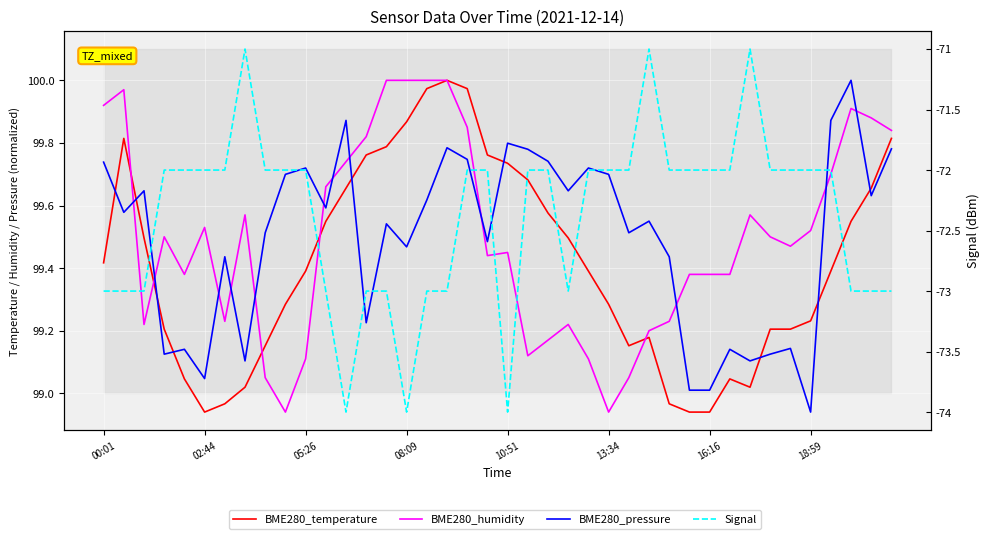

True or false: BME280_temperature and BME280_pressure cross at least once.

True